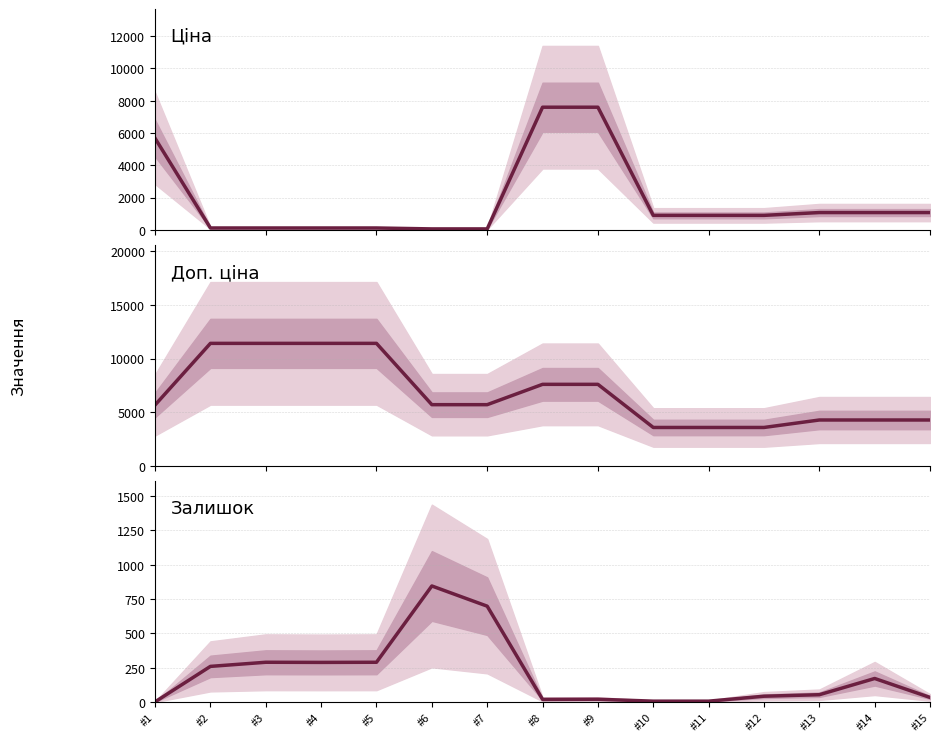

Reading left to right, extract all data points from this chart.

Ціна: #1=5673.8	#2=114.1	#3=114.1	#4=114.1	#5=114.1	#6=57.0	#7=57.0	#8=7596.5	#9=7596.5	#10=895.9	#11=895.9	#12=895.9	#13=1069.8	#14=1069.8	#15=1069.8
Доп. ціна: #1=5673.8	#2=11410.0	#3=11410.0	#4=11410.0	#5=11410.0	#6=5705.0	#7=5705.0	#8=7596.5	#9=7596.5	#10=3583.6	#11=3583.6	#12=3583.6	#13=4279.1	#14=4279.1	#15=4279.1
Залишок: #1=2.0	#2=260.0	#3=290.0	#4=289.0	#5=290.0	#6=845.0	#7=698.0	#8=20.0	#9=21.0	#10=7.0	#11=7.0	#12=43.0	#13=54.0	#14=172.0	#15=34.0